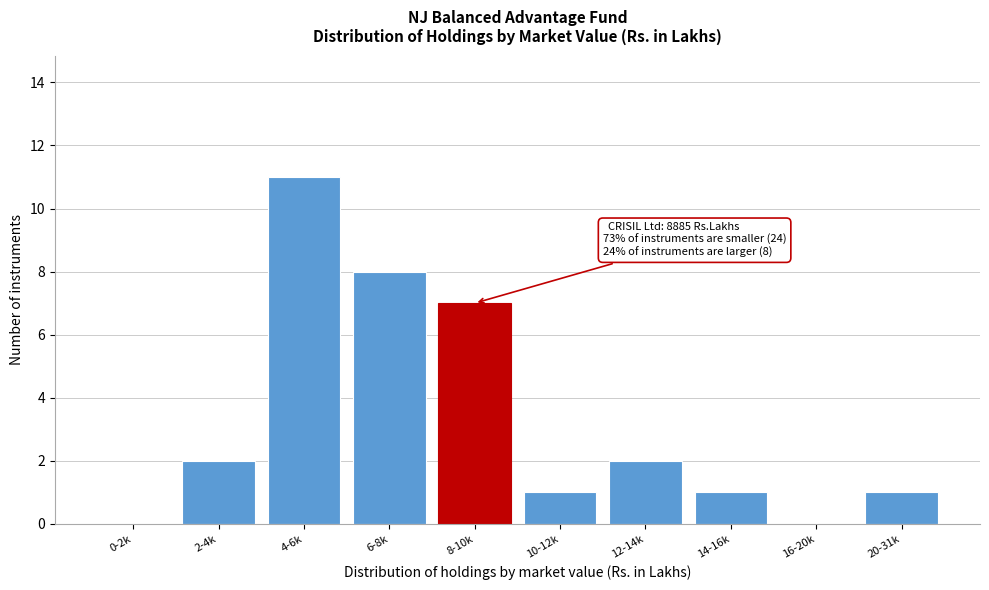

Which category has the highest value across all series?

4-6k